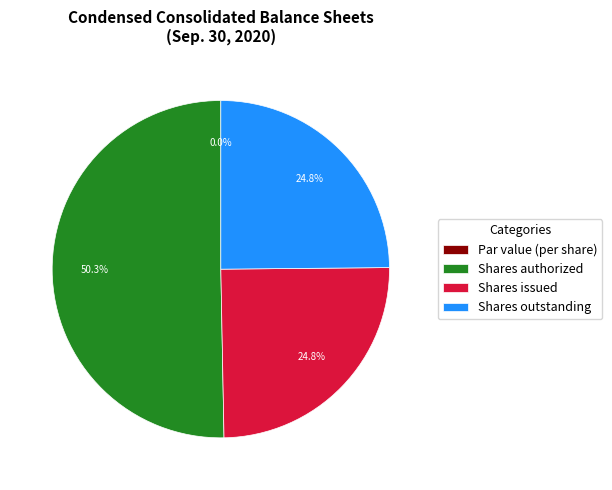

What portion of the pie excludes Par value (per share)?

100.0%